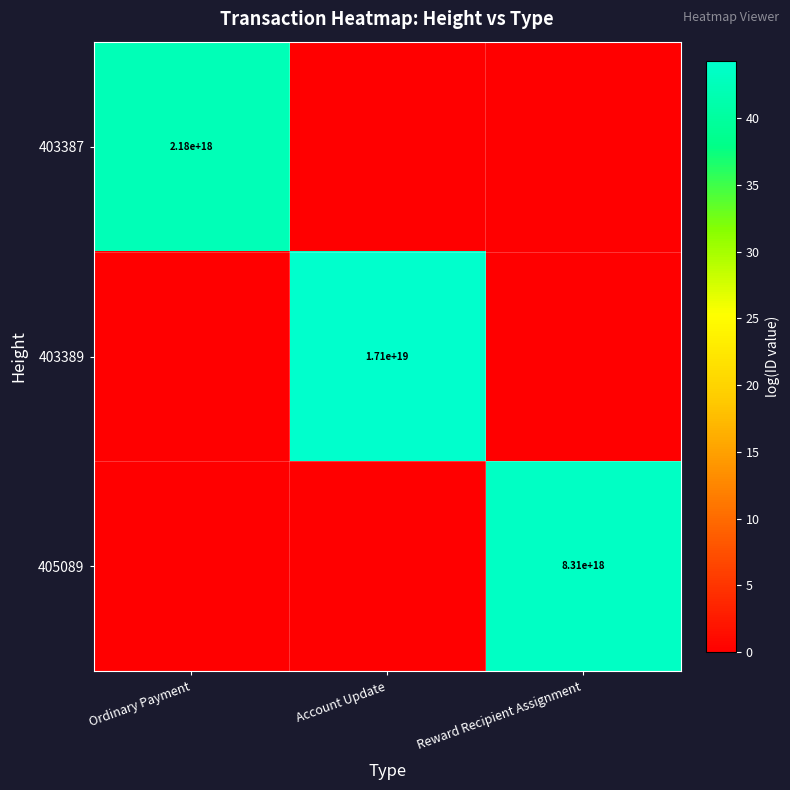

The 403387 series shows 954085160075380608 at Ordinary Payment. True or false?

False